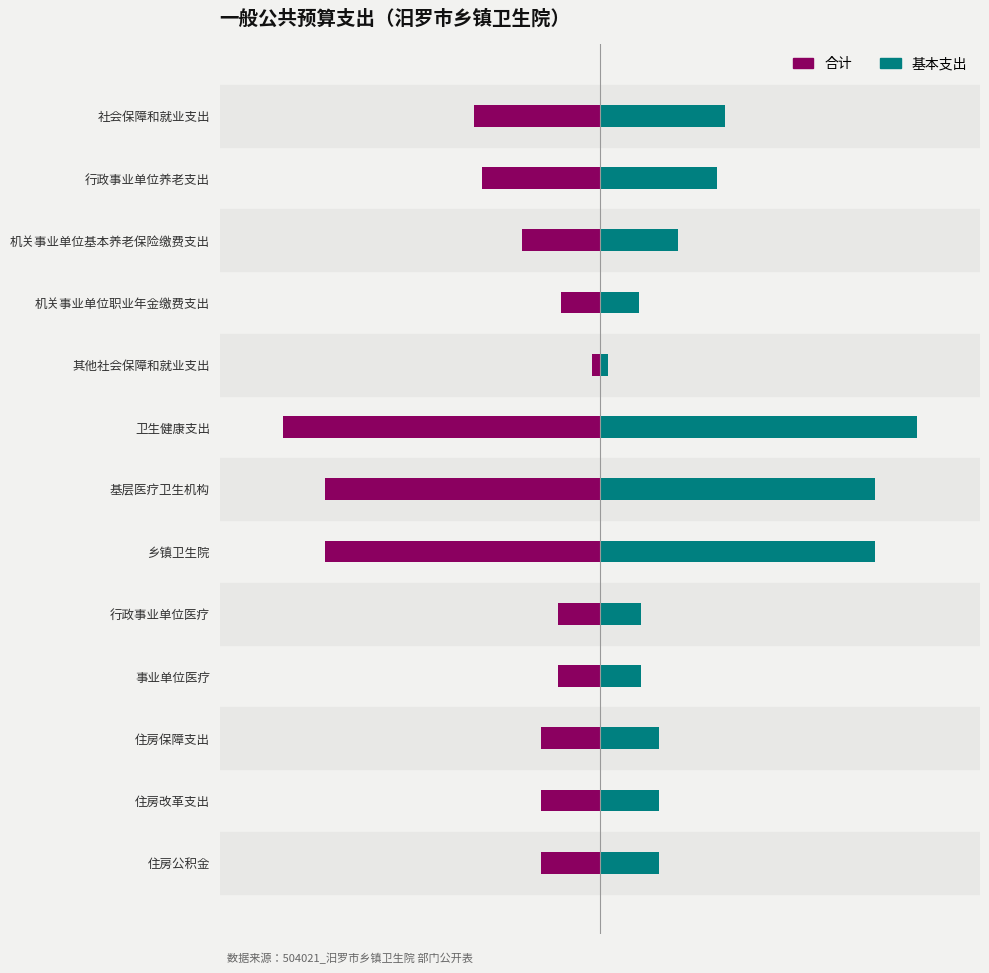

What is the difference between the highest and lowest values at 行政事业单位医疗?

0.3